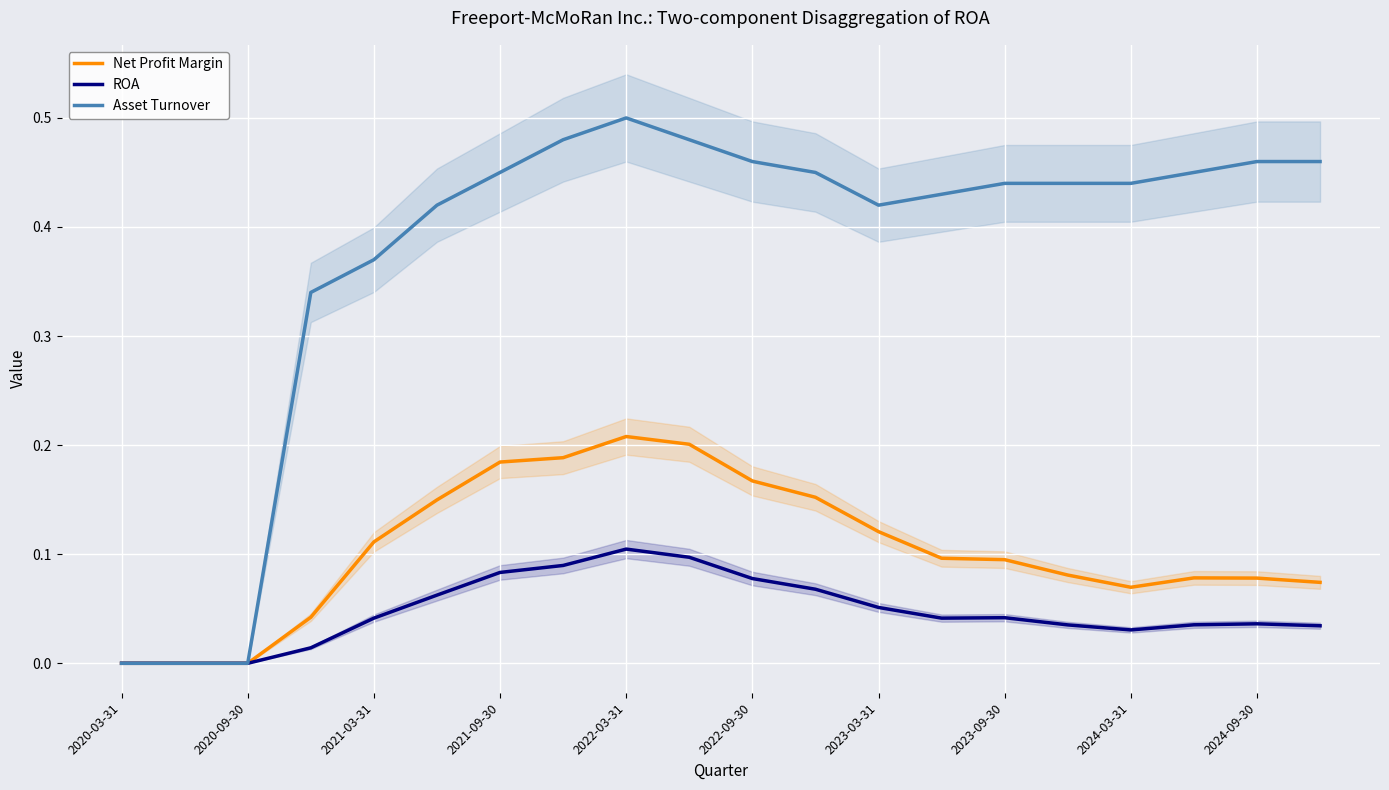

Rank the series by their maximum value, from lowest to highest.

ROA, Net Profit Margin, Asset Turnover